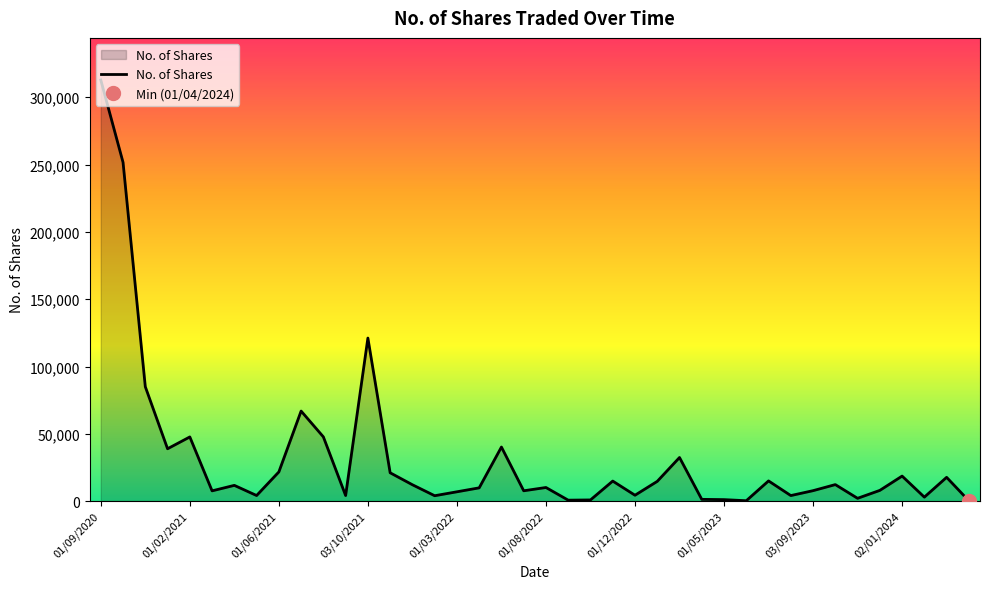

What is the maximum value for No. of Shares?

312849